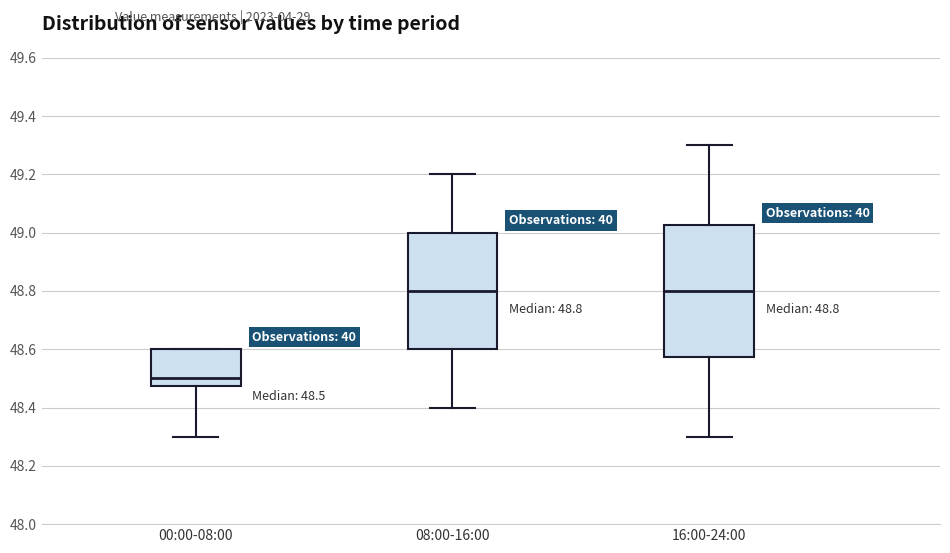

Comparing the boxes themselves (not the whiskers), which one is the tallest?

16:00-24:00